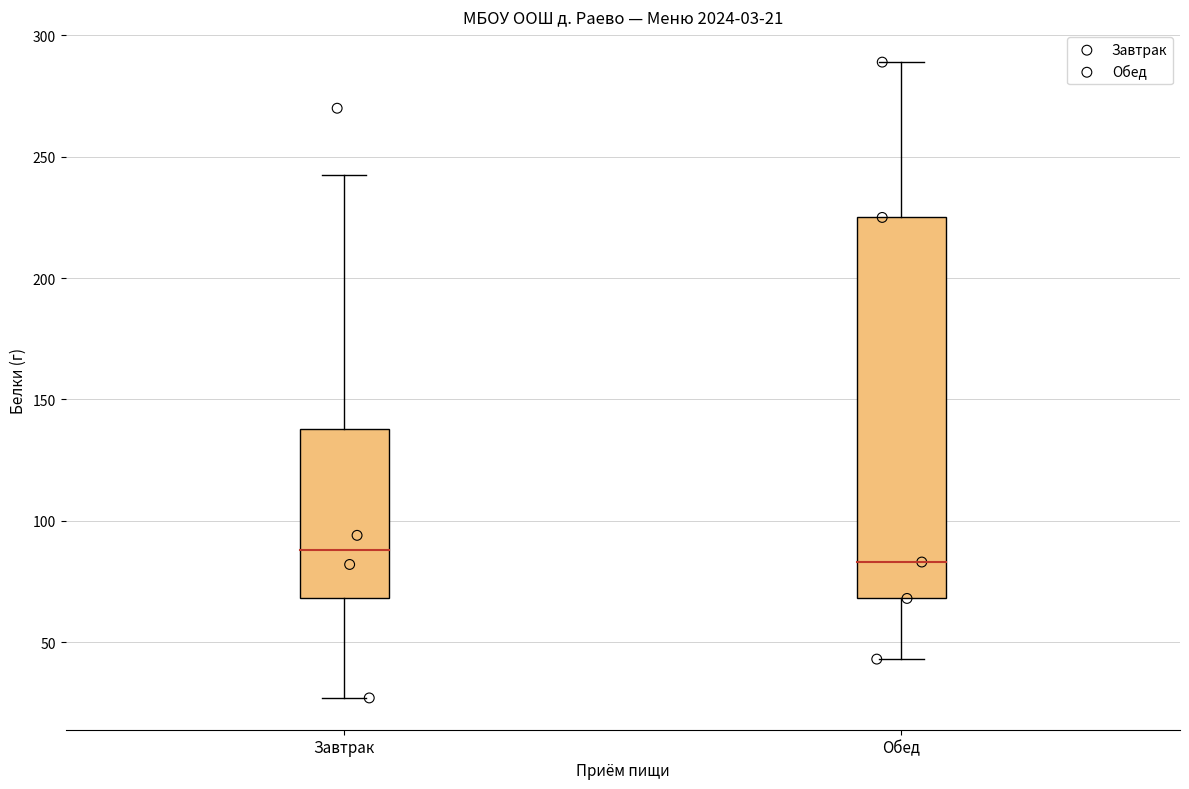

What are all the series names shown in the legend?

Завтрак, Обед